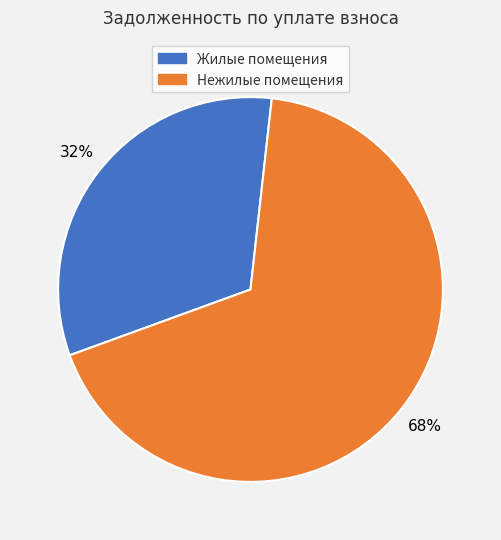

Which has a higher value, Жилые помещения or Нежилые помещения?

Нежилые помещения